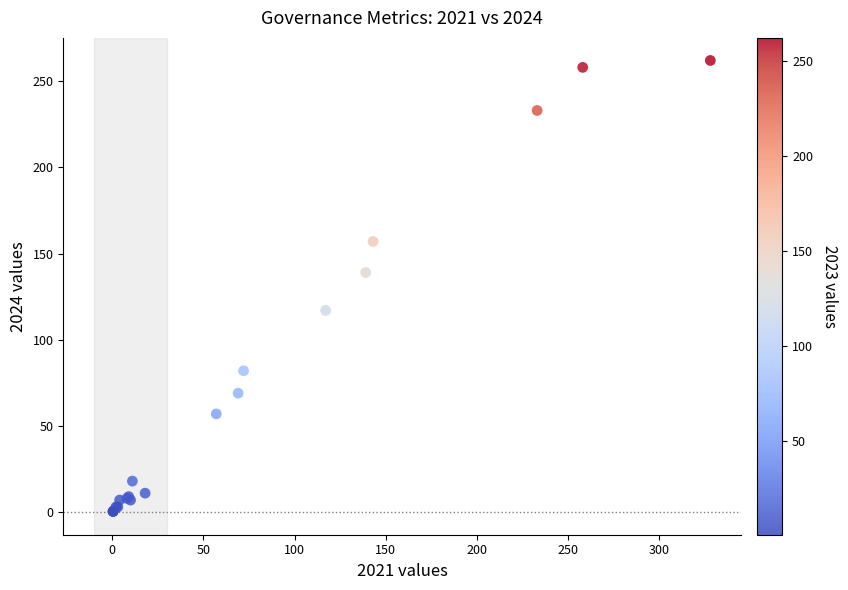

What Y value in the scatter plot is closest to 131?

139.0